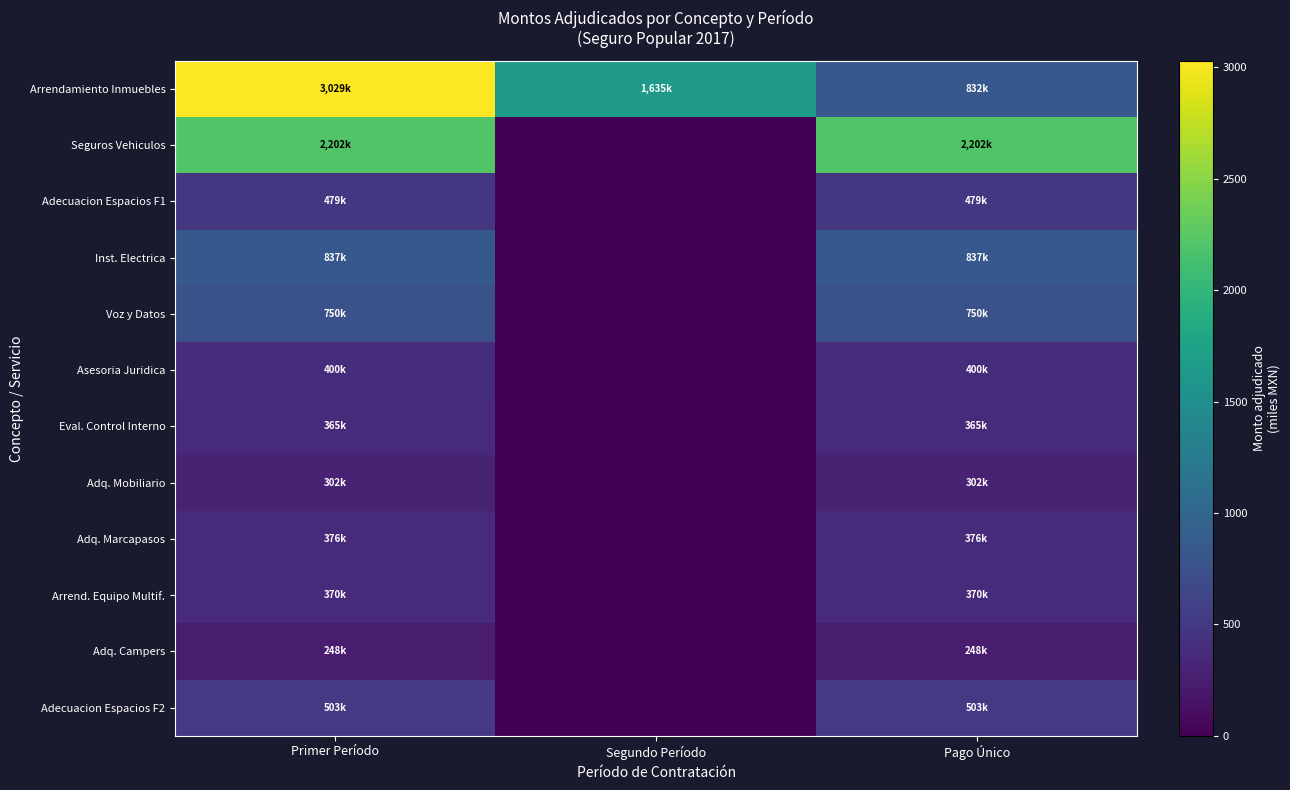

At which category is the sum across all series the highest?

Primer Período